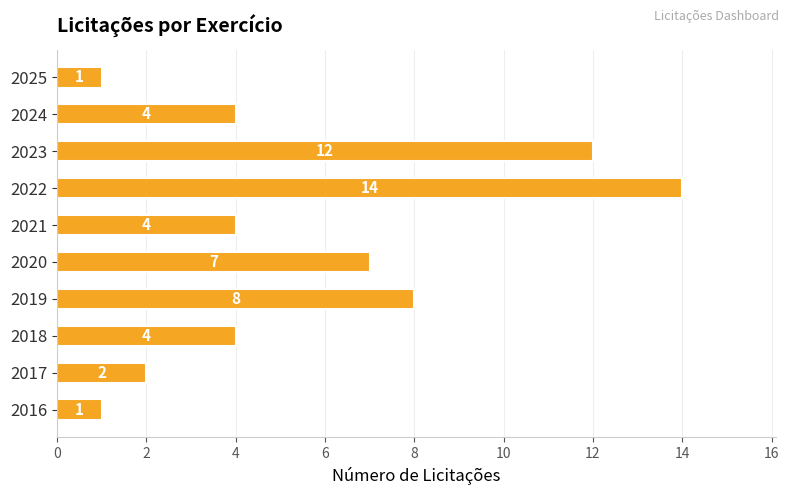

What is the sum of all values?

57